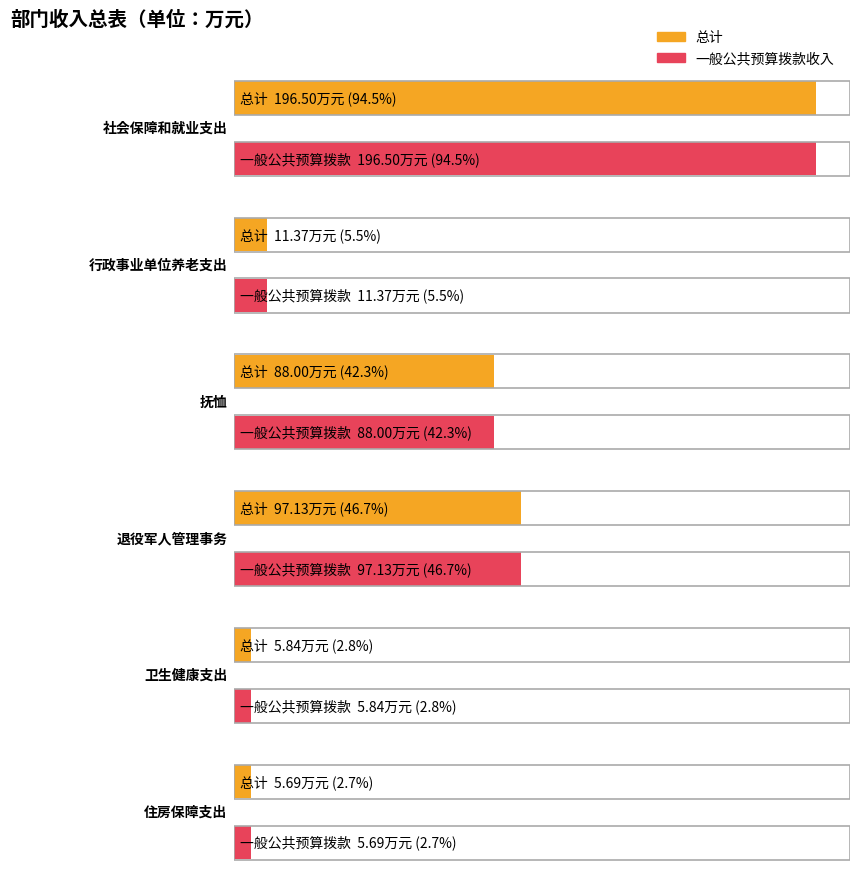

At which label is 一般公共预算拨款收入 closest to 99?

退役军人管理事务